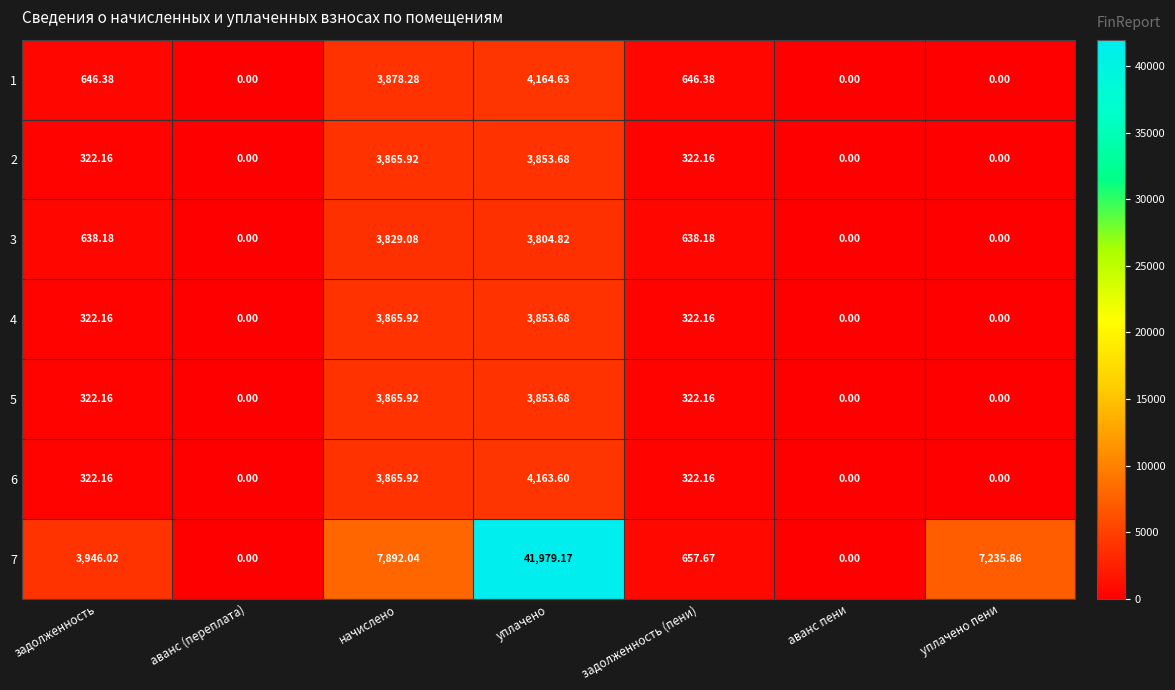

At which label does 6 reach its peak?

уплачено